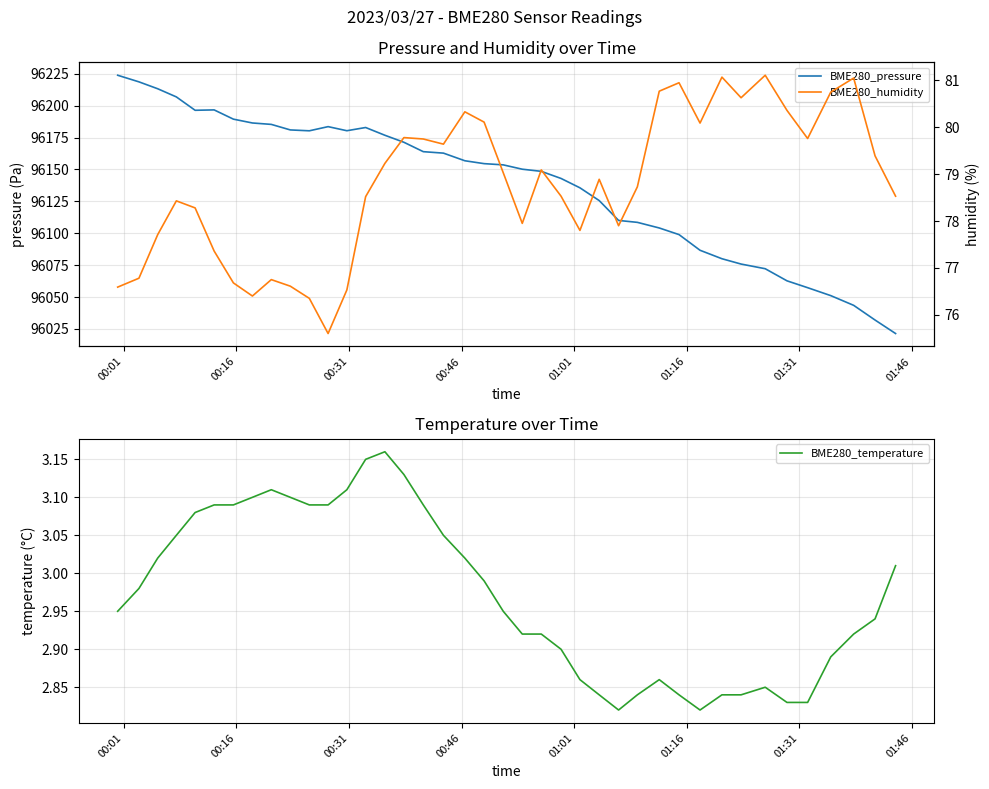

Is the value of BME280_pressure at 28 greater than the value of BME280_temperature at 11?

Yes